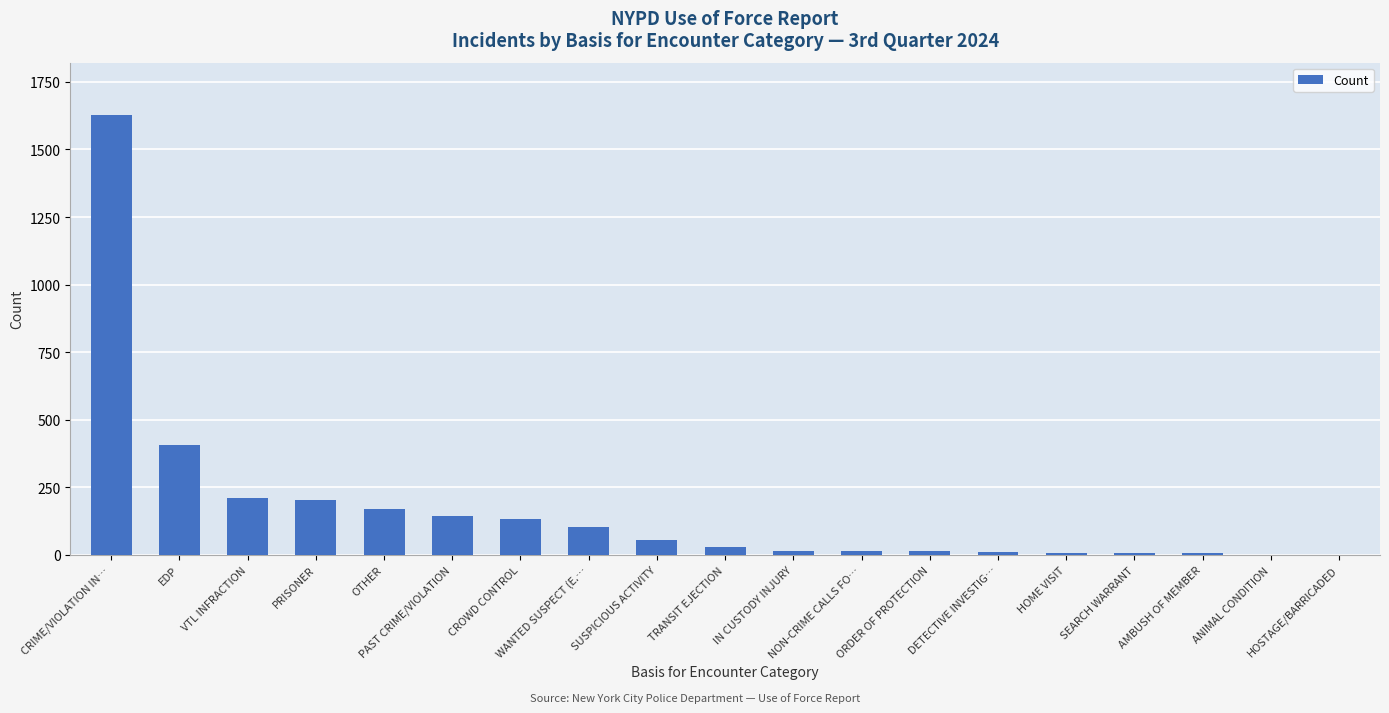

At which category does the chart reach its peak across all series?

CRIME/VIOLATION IN…